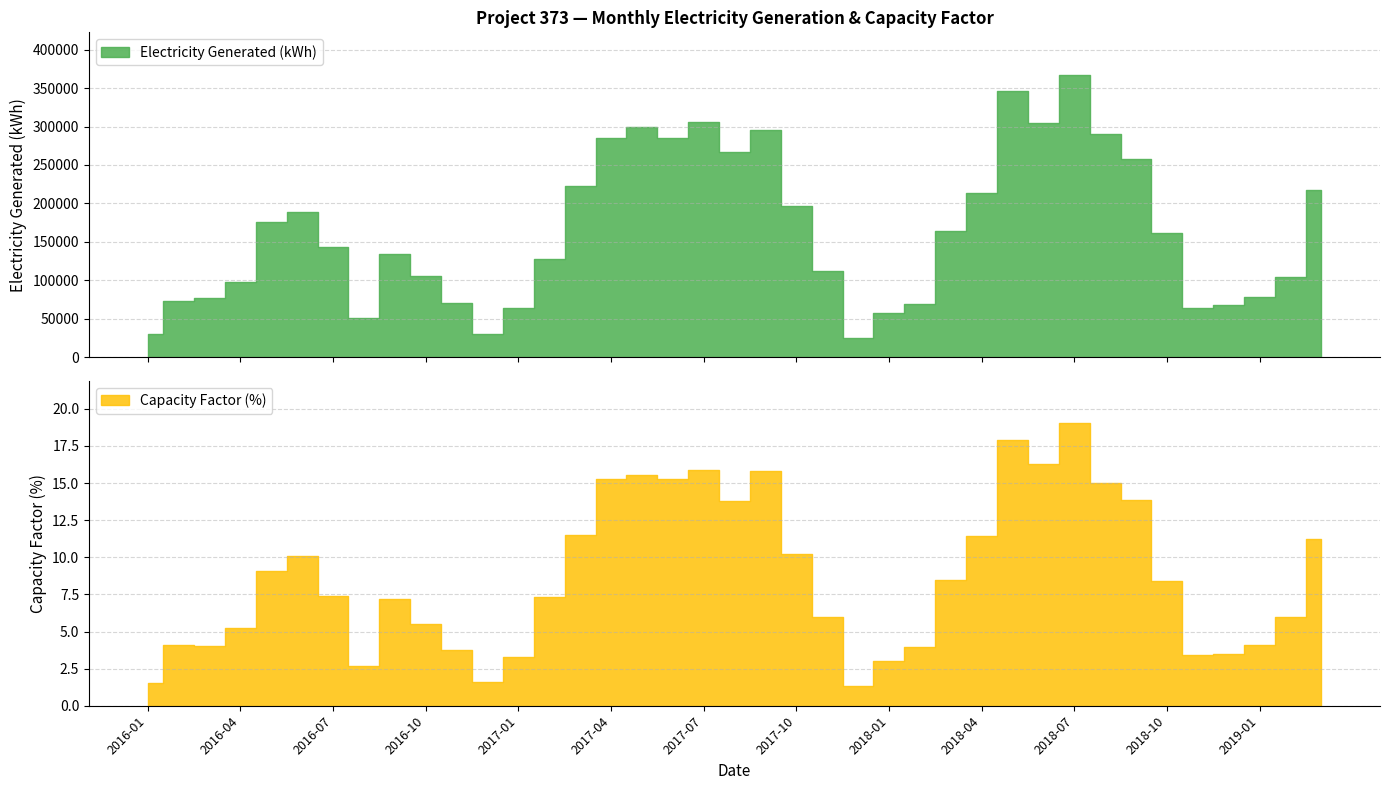

The Capacity Factor (%) series shows 3.9 at 2017-10. True or false?

False